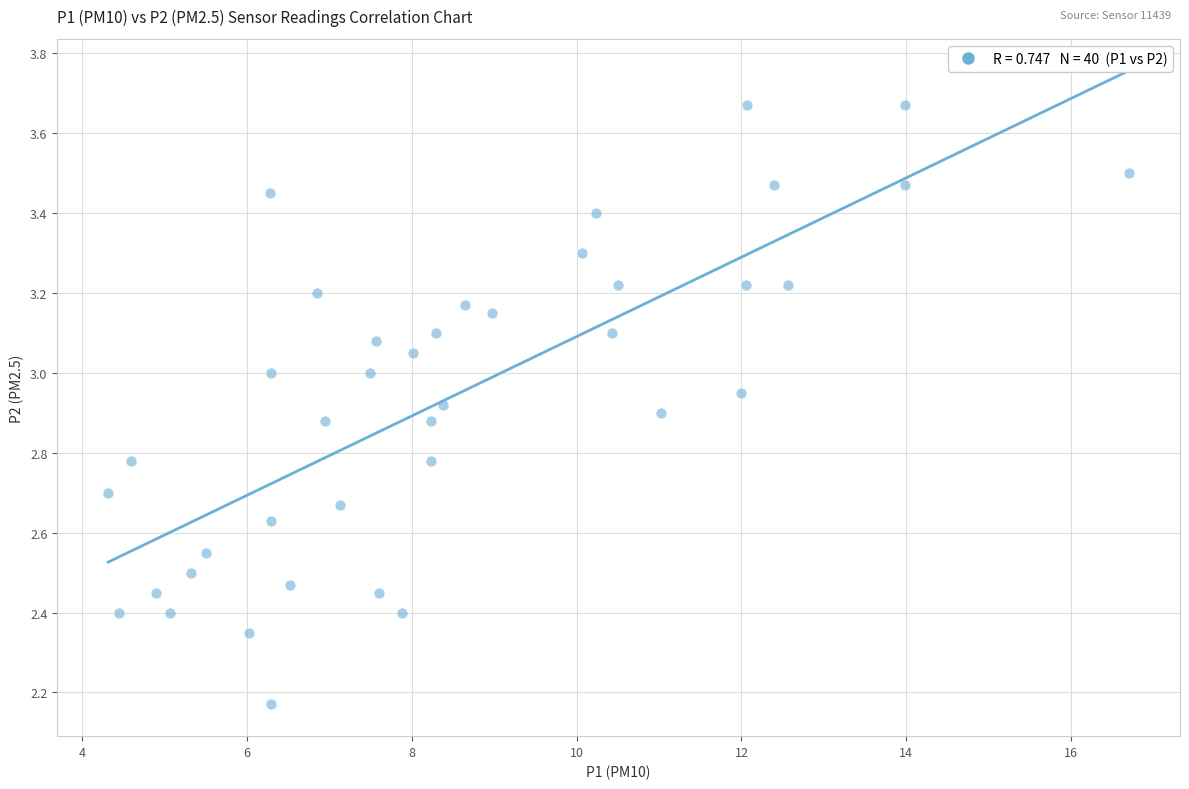

What is the range of Y values (max minus min)?

1.5